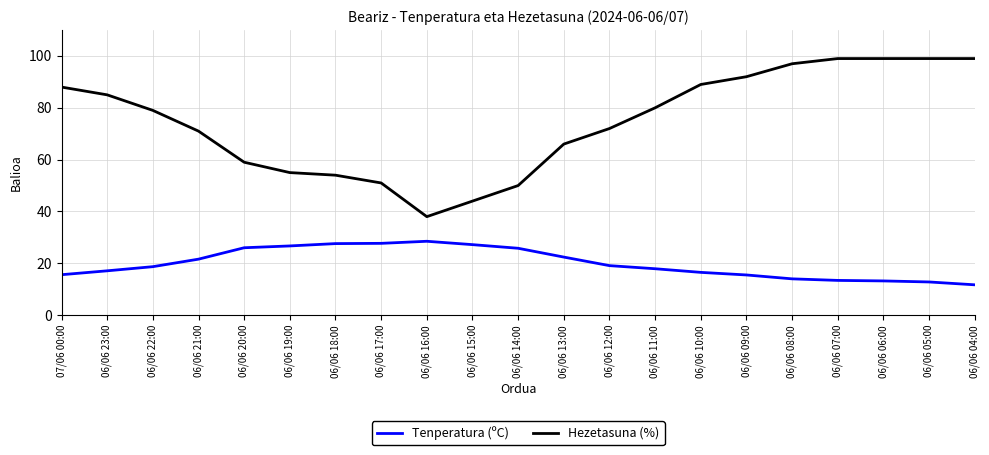

What are all the series names shown in the legend?

Tenperatura (ºC), Hezetasuna (%)